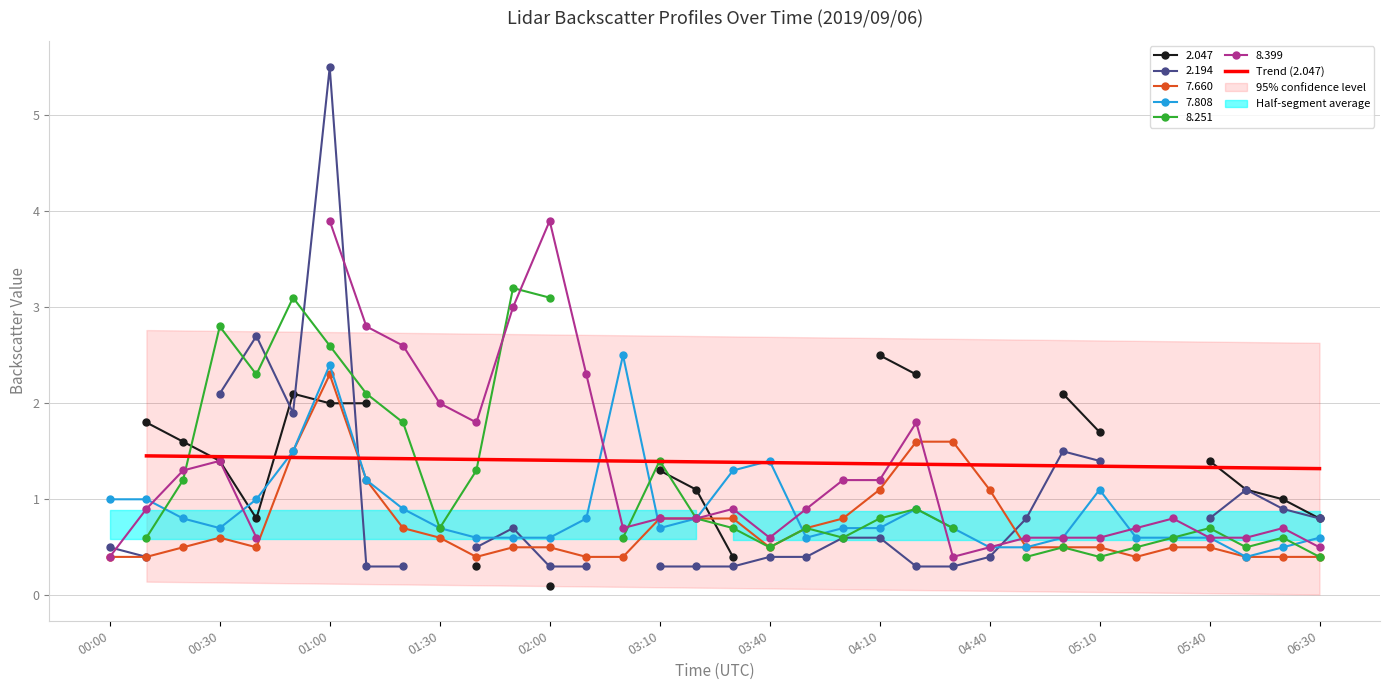

What is the lowest value of the 7.660 series?

0.4